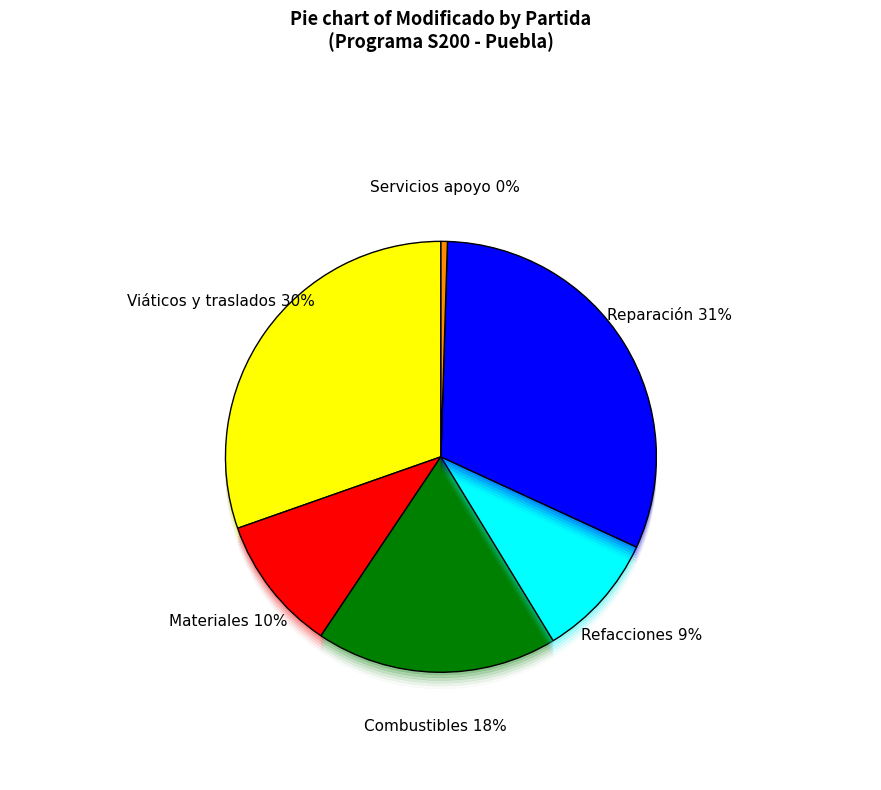

Which slice is the largest?

355 - Reparación equipo 2023